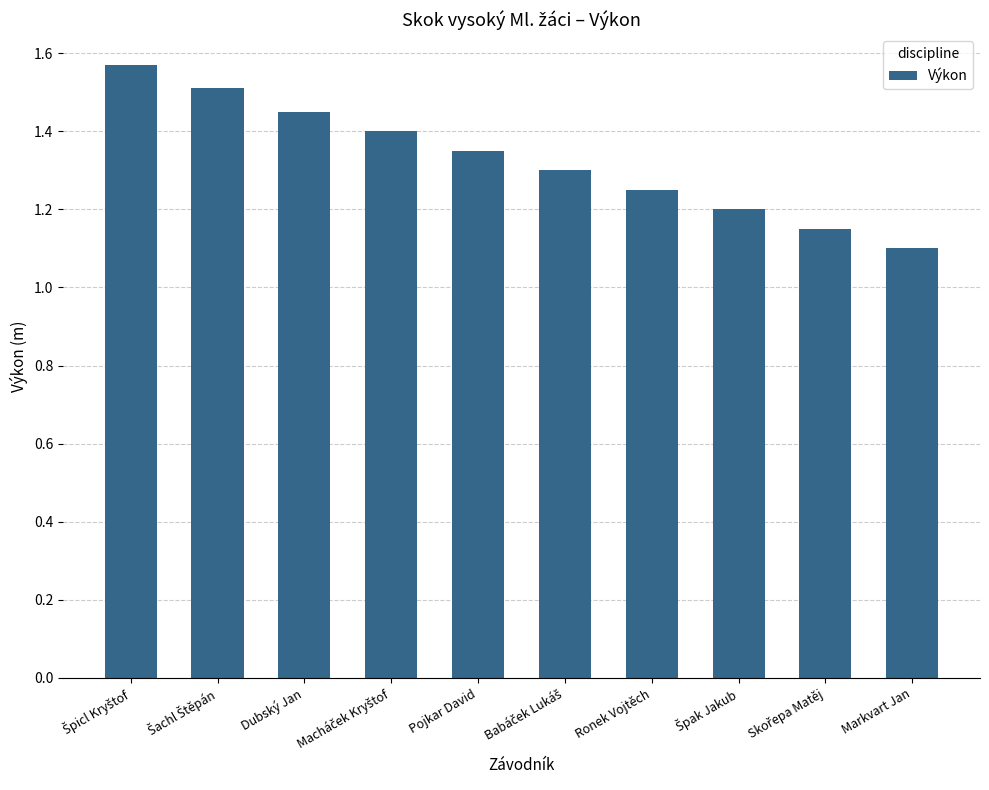

Approximately how many times larger is the value at Markvart Jan compared to Ronek Vojtěch?

0.9